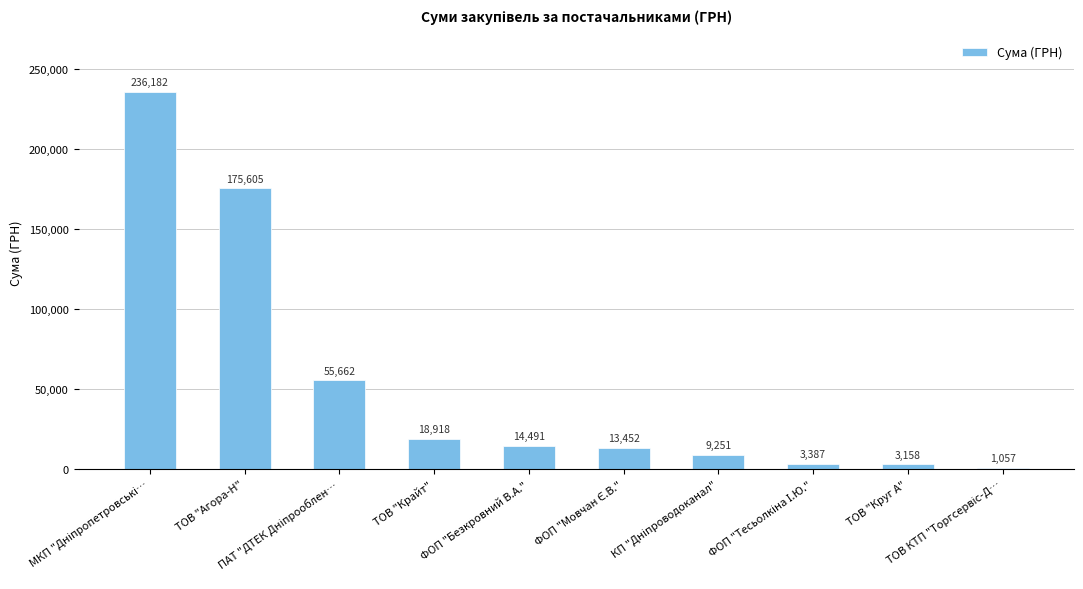

What is the value of the 10th bar from the left?

1056.6